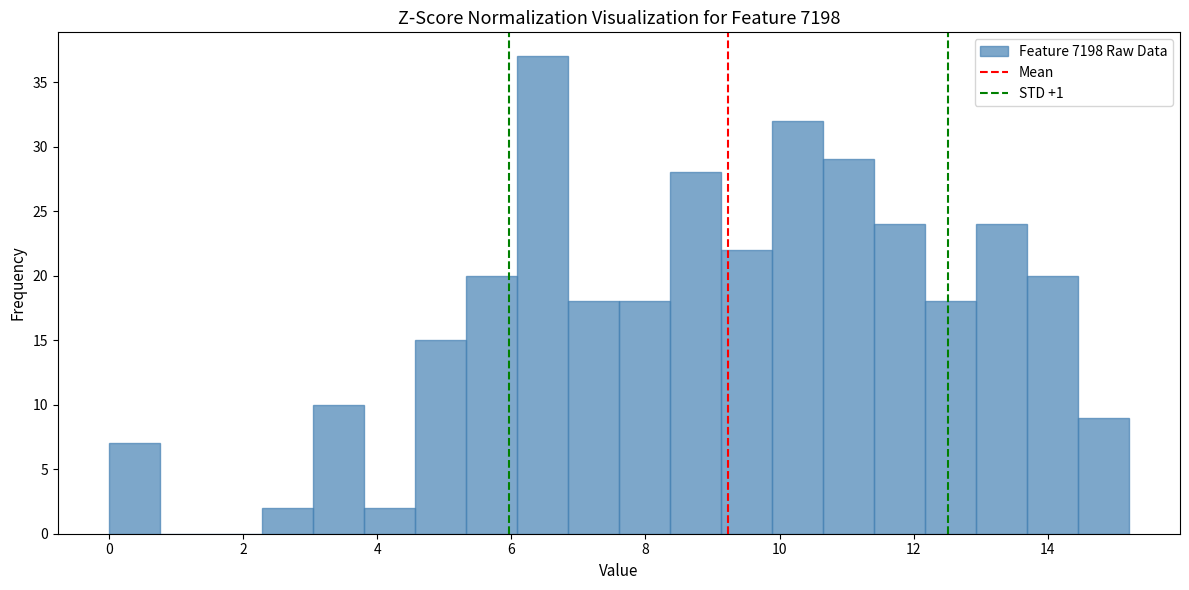

Around what value on the x-axis is the tallest bar? Give the approximate position of its centre, as read against the axis.

6.4